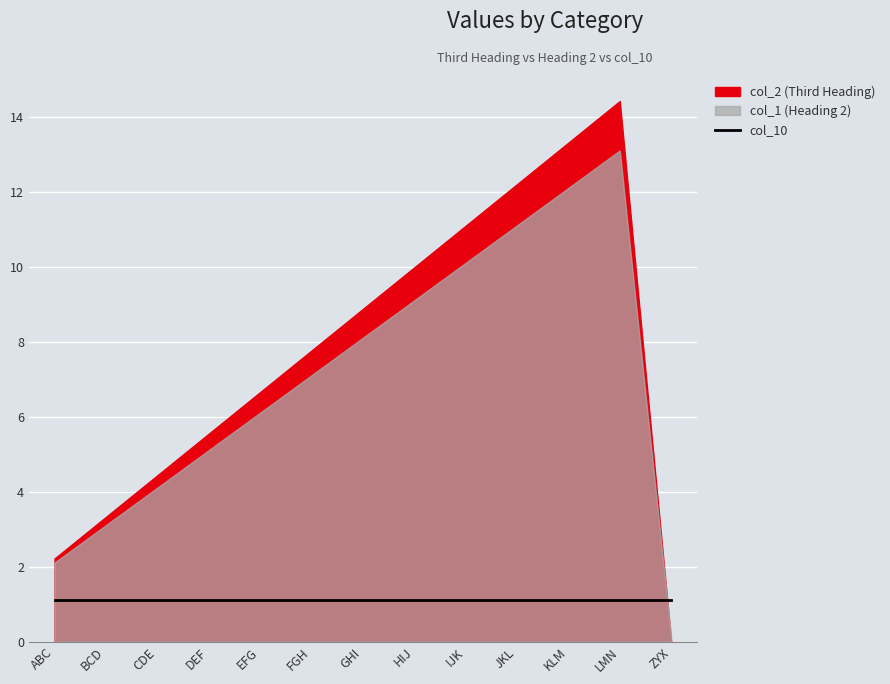

At which label does col_1 (Heading 2) reach its peak?

LMN